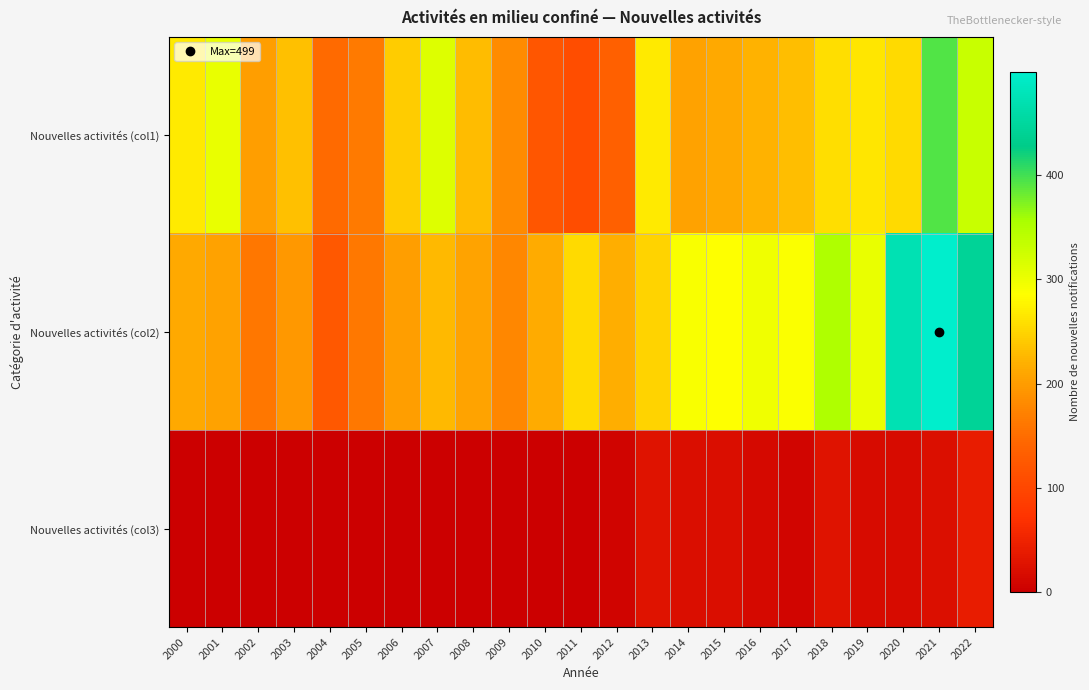

What is the total value across all series at 2022?

812